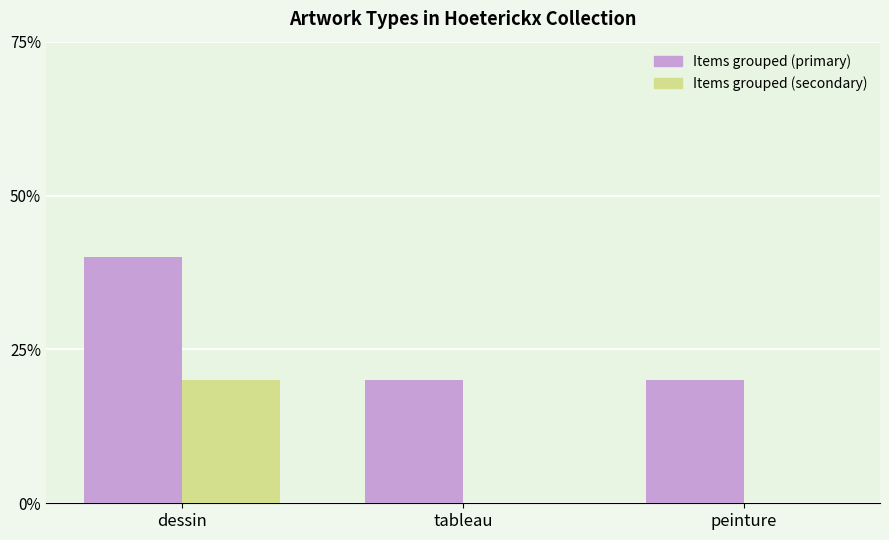

What is the total value across all series at tableau?

20